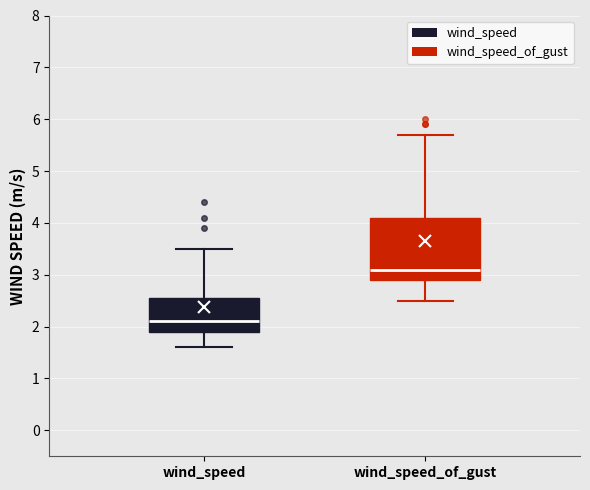

Where does the lower whisker of the box for wind_speed end on the y-axis? The values are not printed on the chart, so give them approximately, as read against the axis.

1.6